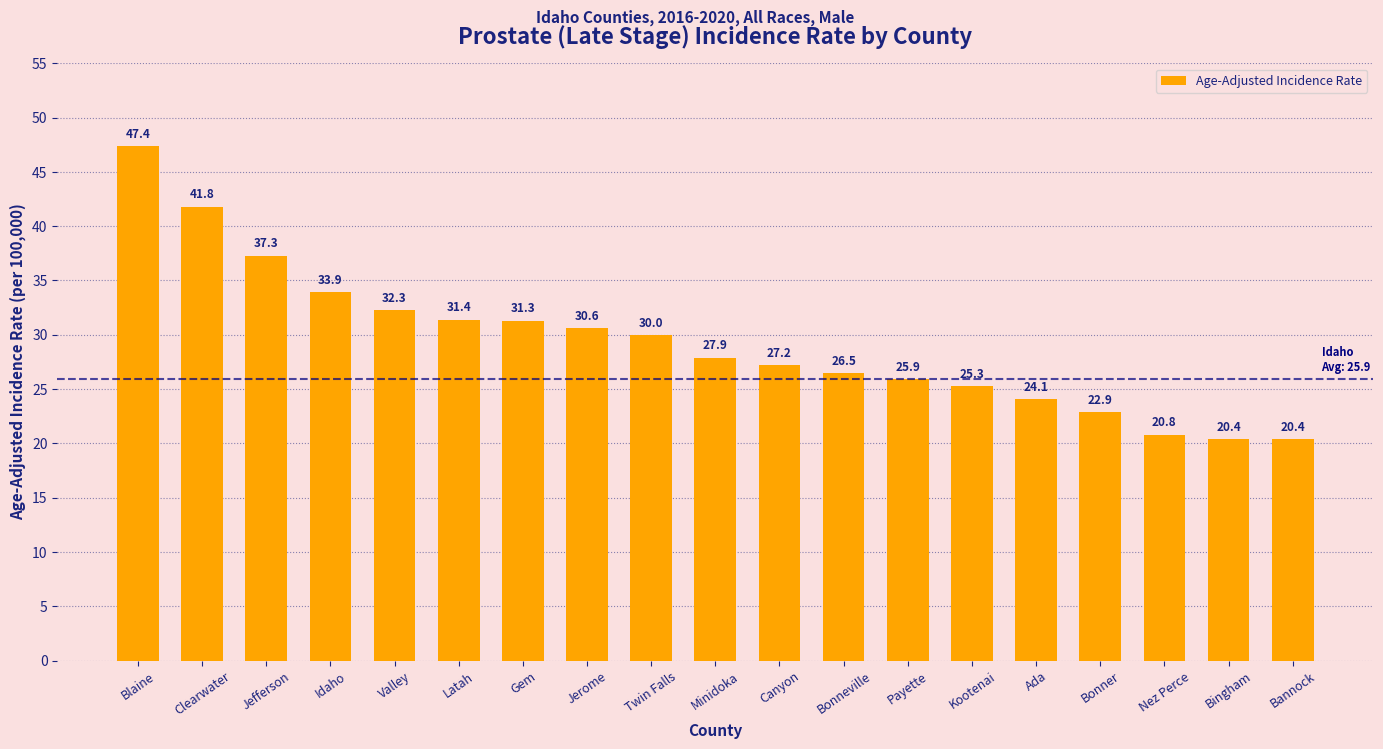

Is it true that the value at Bonneville is 26.5?

True